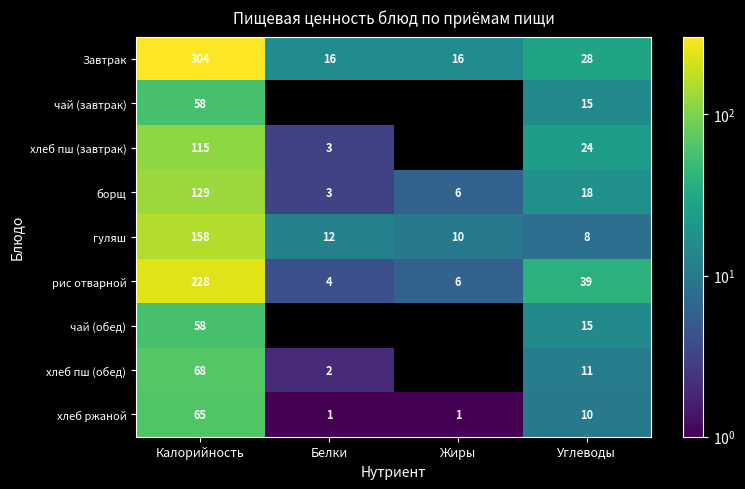

True or false: чай (обед) has a value of 87 at Калорийность.

False